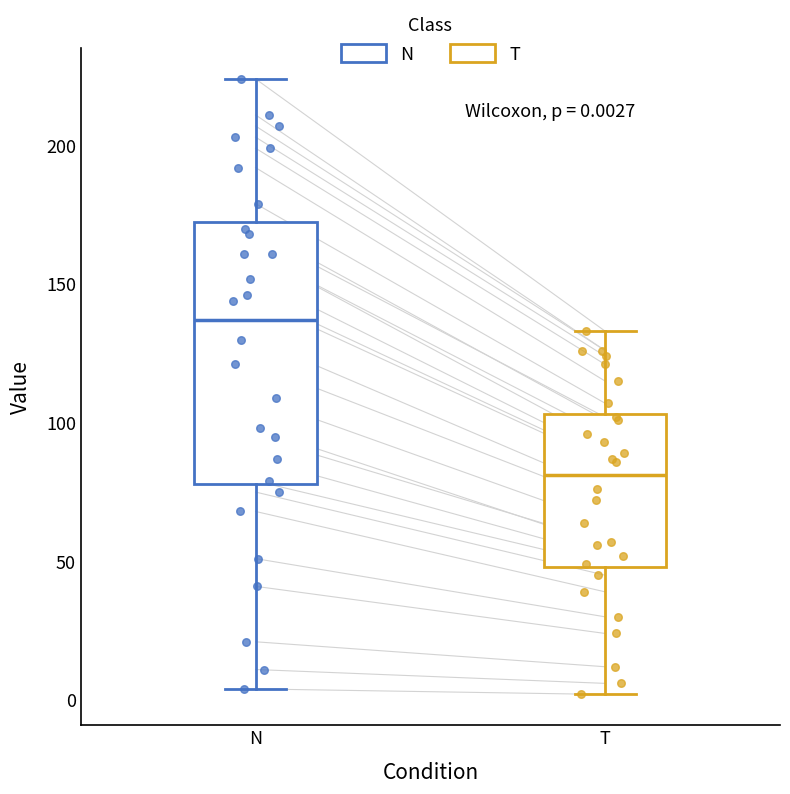

Which box has the highest median line?

N